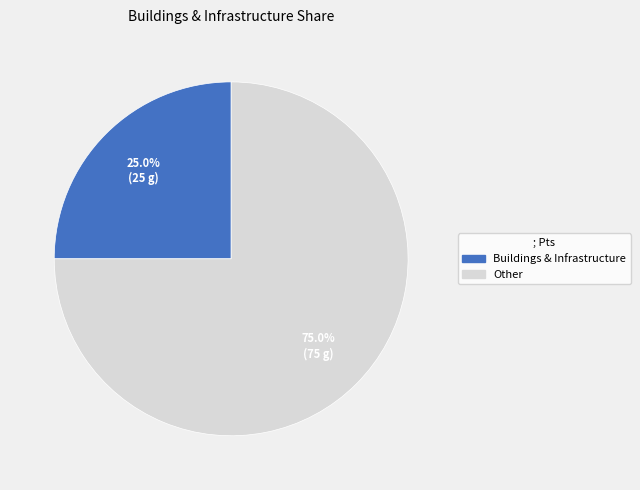

What percentage is the Other slice, to the nearest percent?

75%